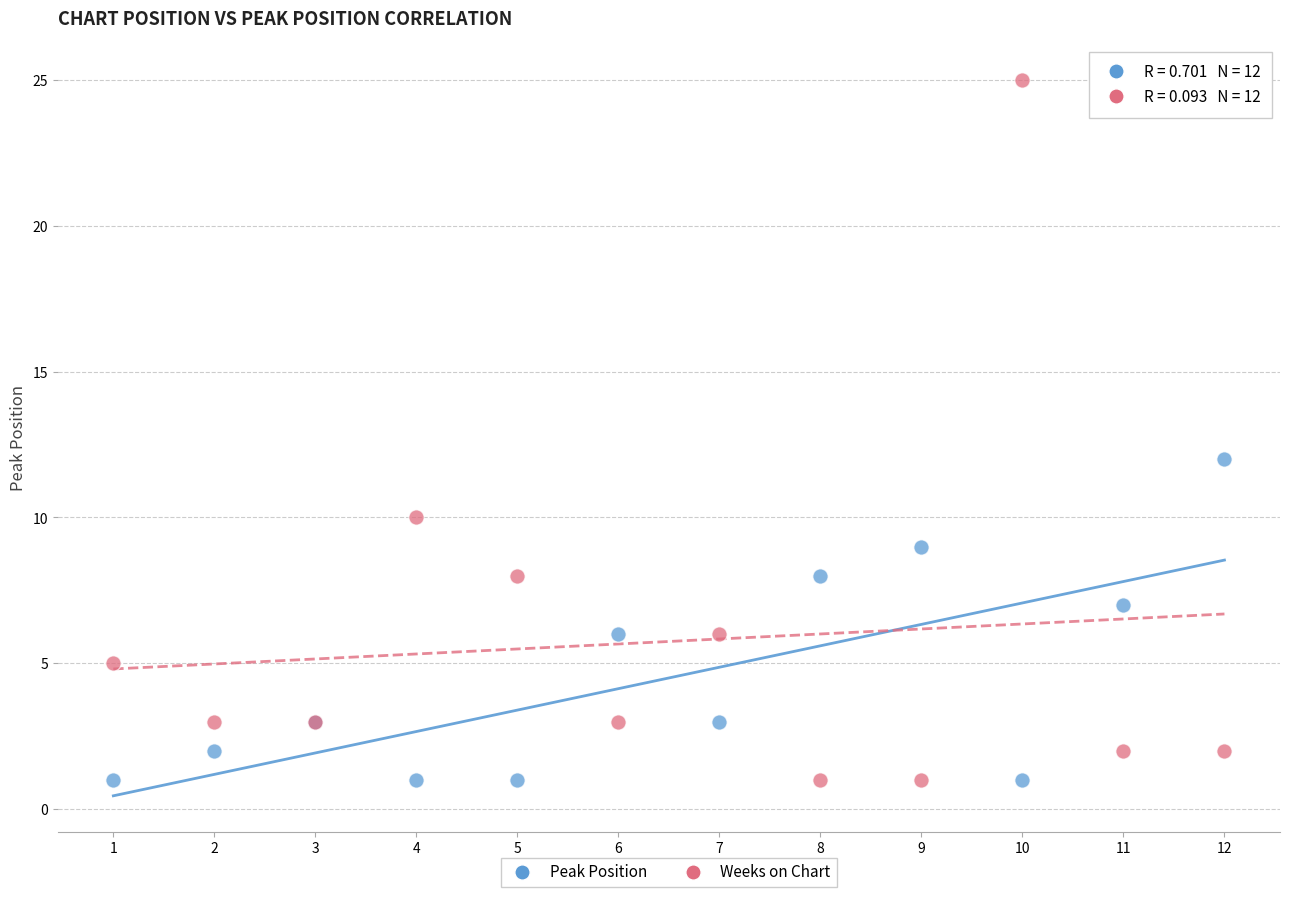

What is the X range (max minus min) for the scatter plot?

11